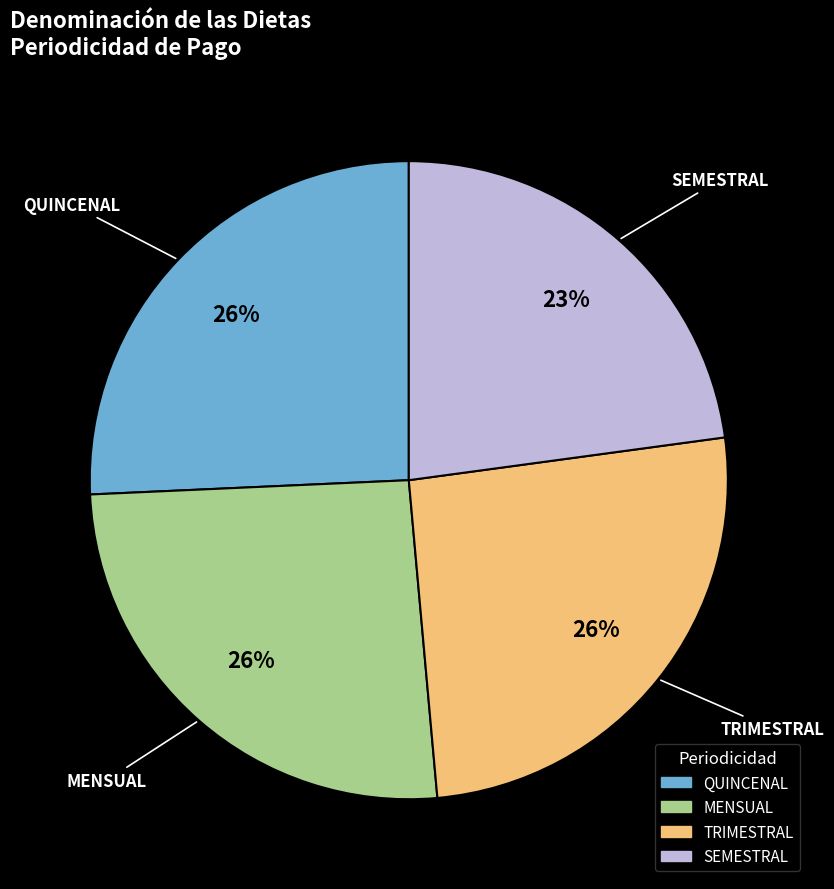

What is the smallest slice in the pie chart?

SEMESTRAL